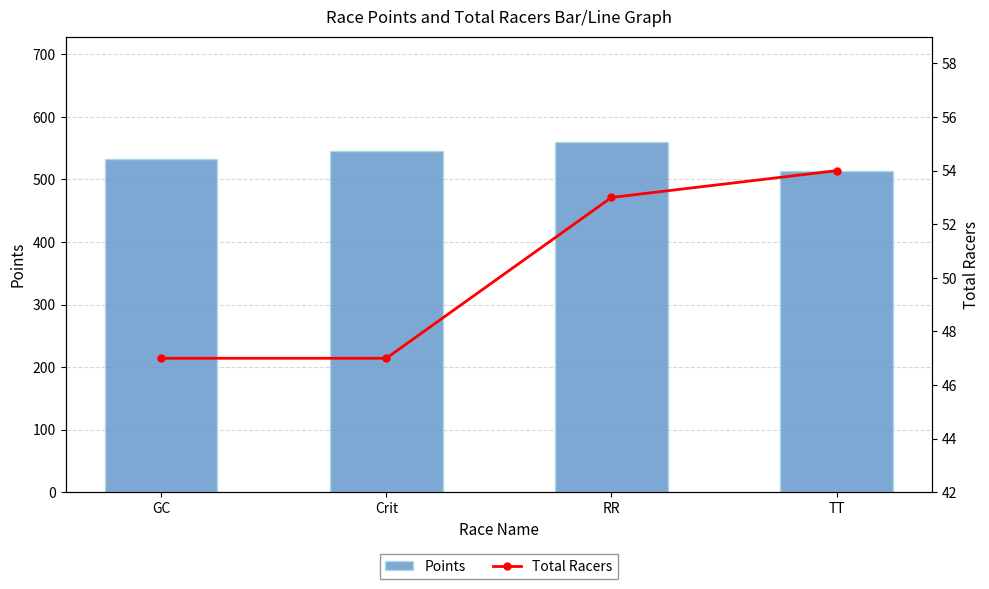

The value of Total Racers at TT is 54.0. True or false?

True